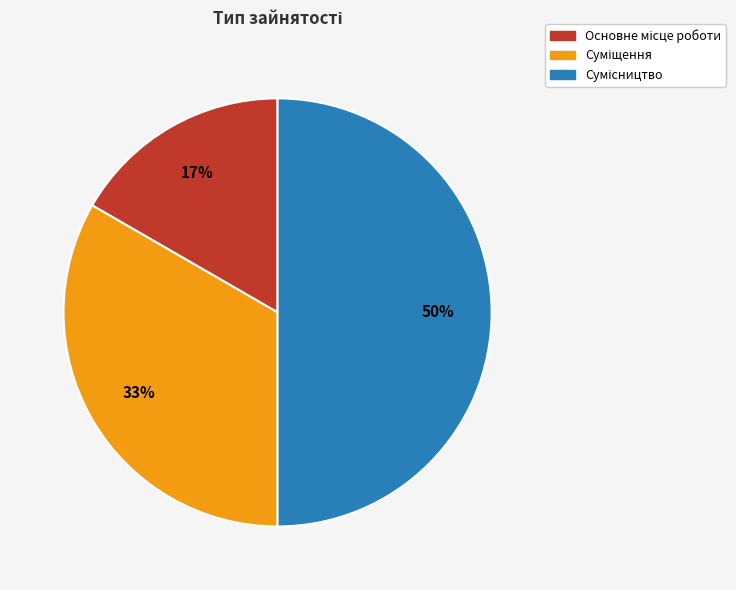

To the nearest percent, what is the difference between the largest and smallest slice percentages?

33%